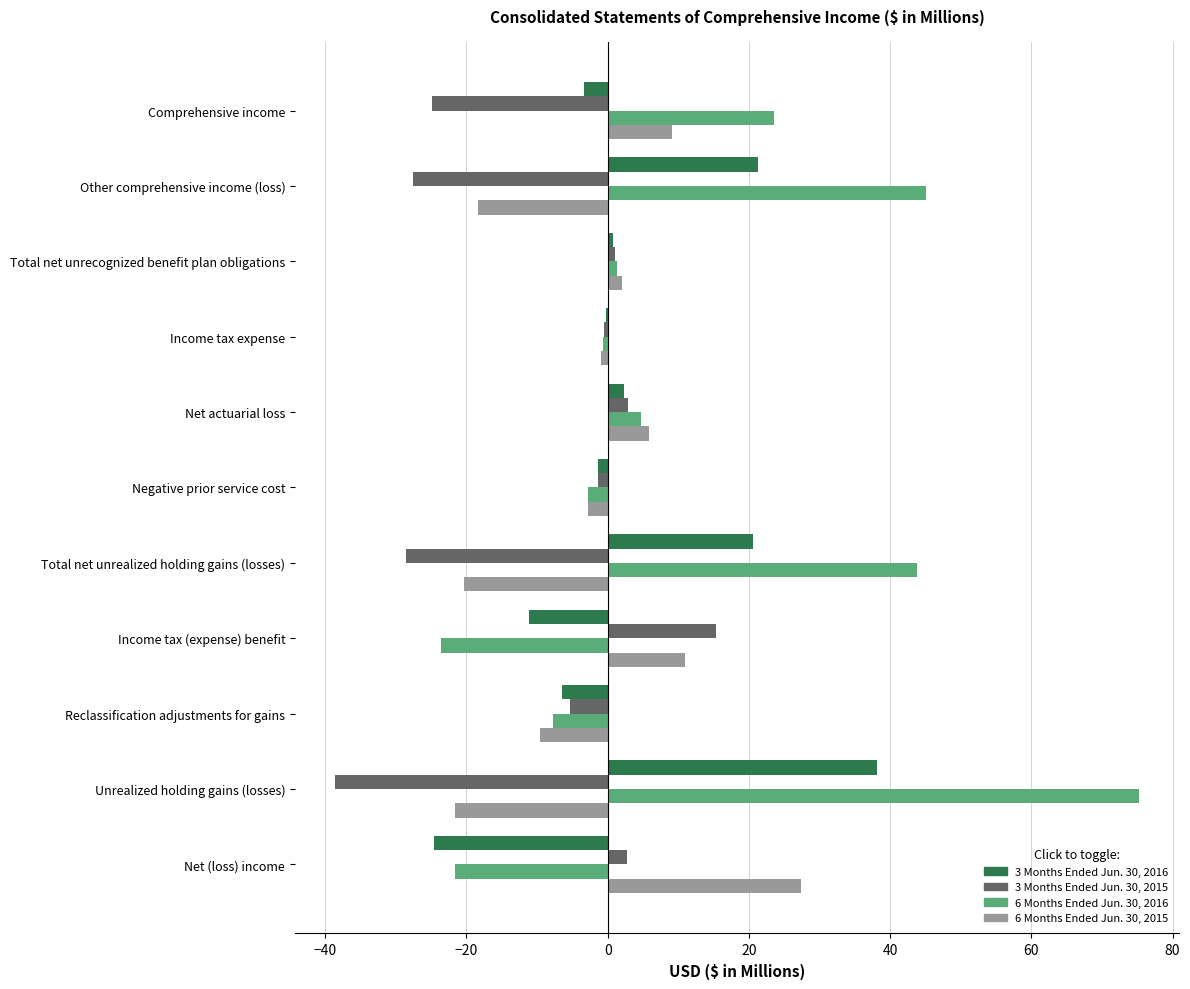

Which series has the largest total across all categories?

6 Months Ended Jun. 30, 2016